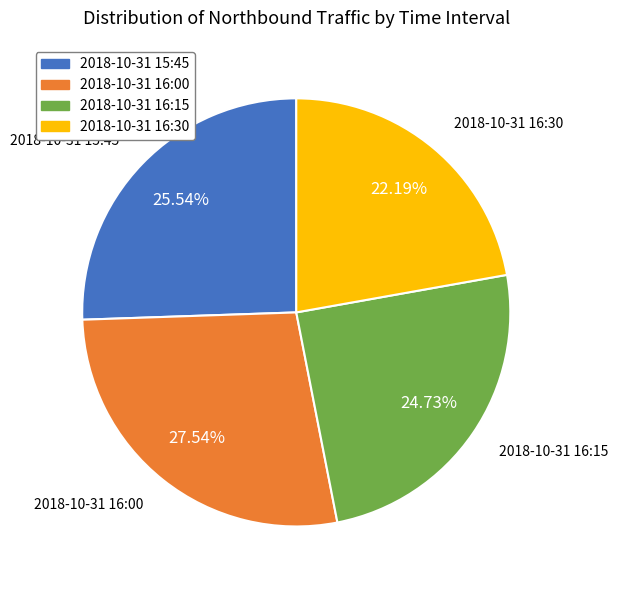

Which has a higher value, 2018-10-31 15:45 or 2018-10-31 16:15?

2018-10-31 15:45